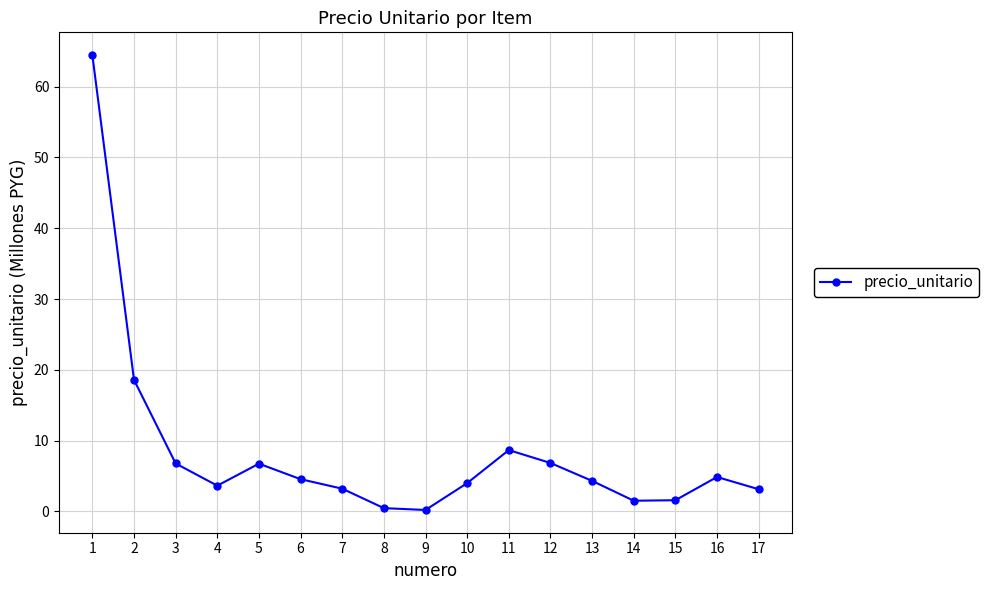

The chart shows a value of 6.7 at 5. True or false?

True